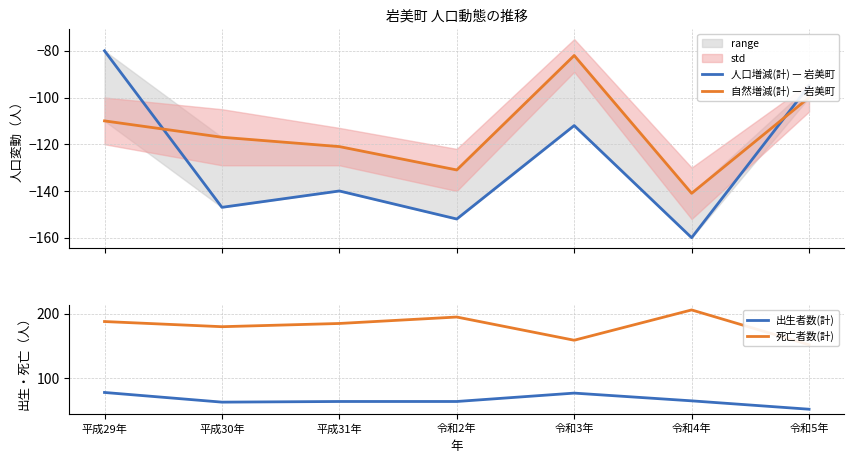

What is the difference between the highest and lowest values at 令和5年?

252